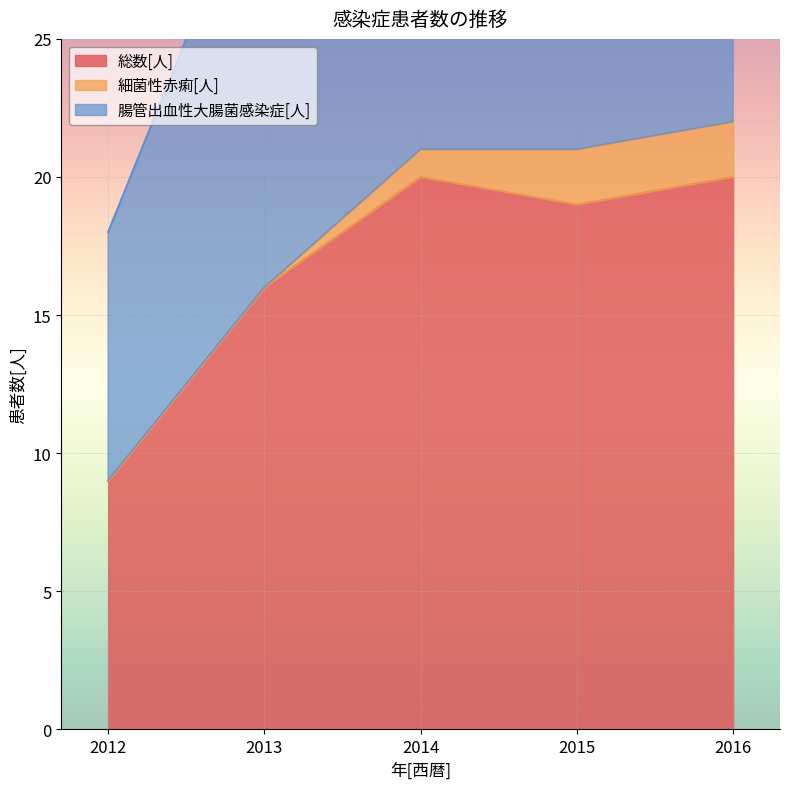

At which category does 腸管出血性大腸菌感染症[人] reach its first local valley?

2015